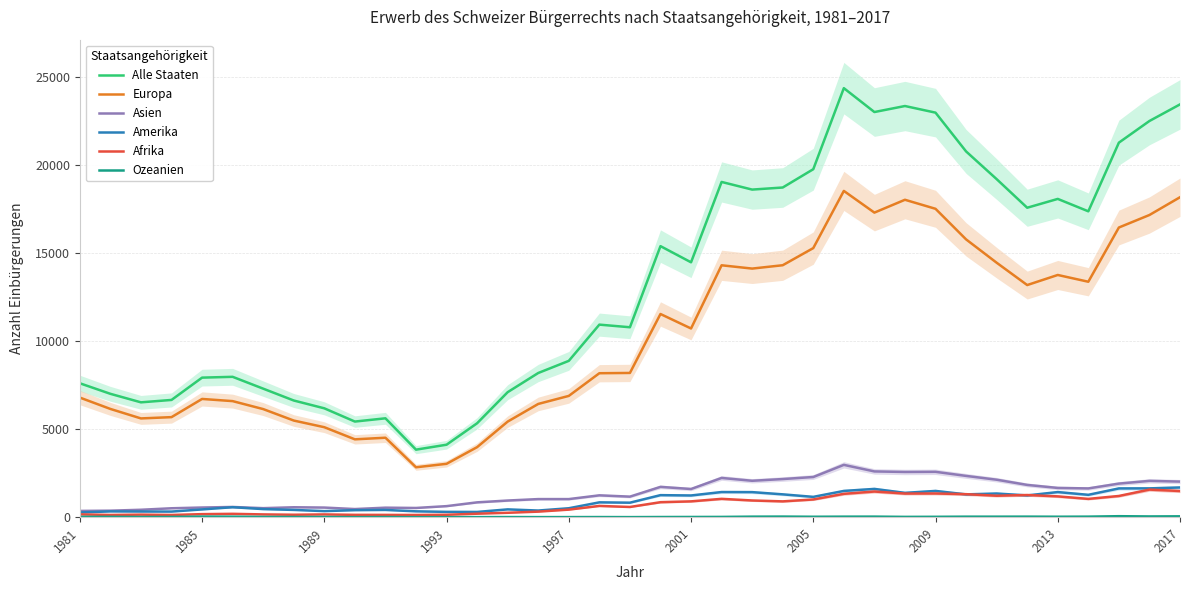

At how many categories does at least one series exceed 2753?

37